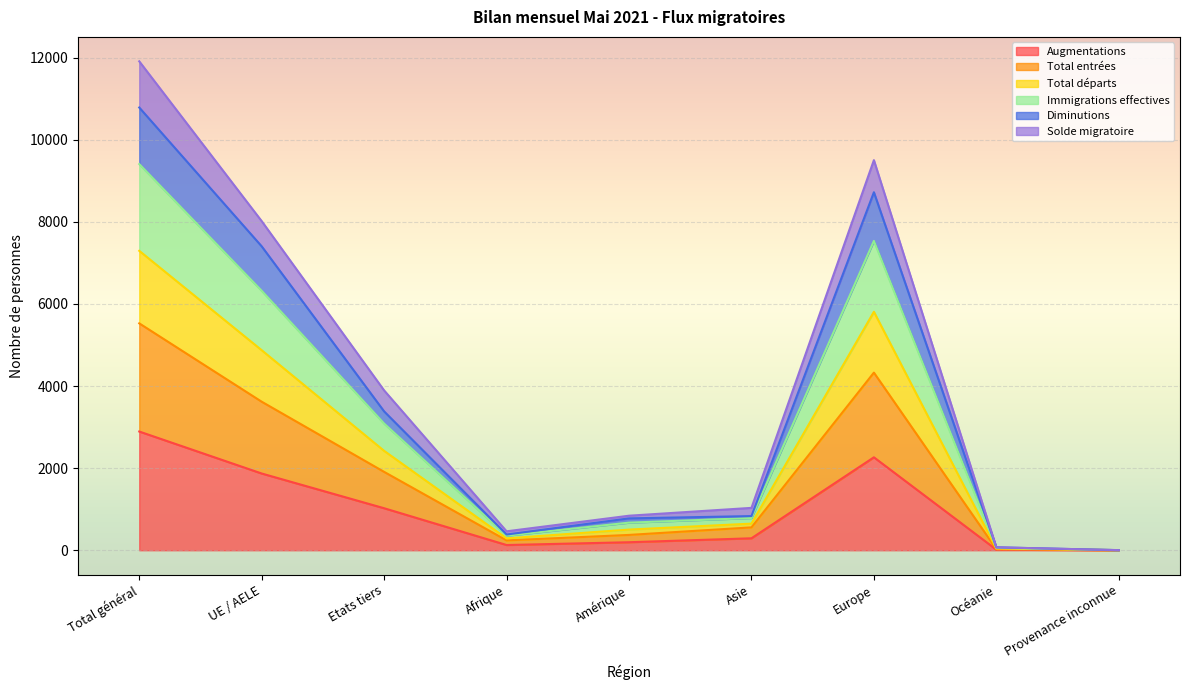

At Afrique, list the series in order from largest to smallest.

Diminutions, Total départs, Immigrations effectives, Solde migratoire, Total entrées, Augmentations